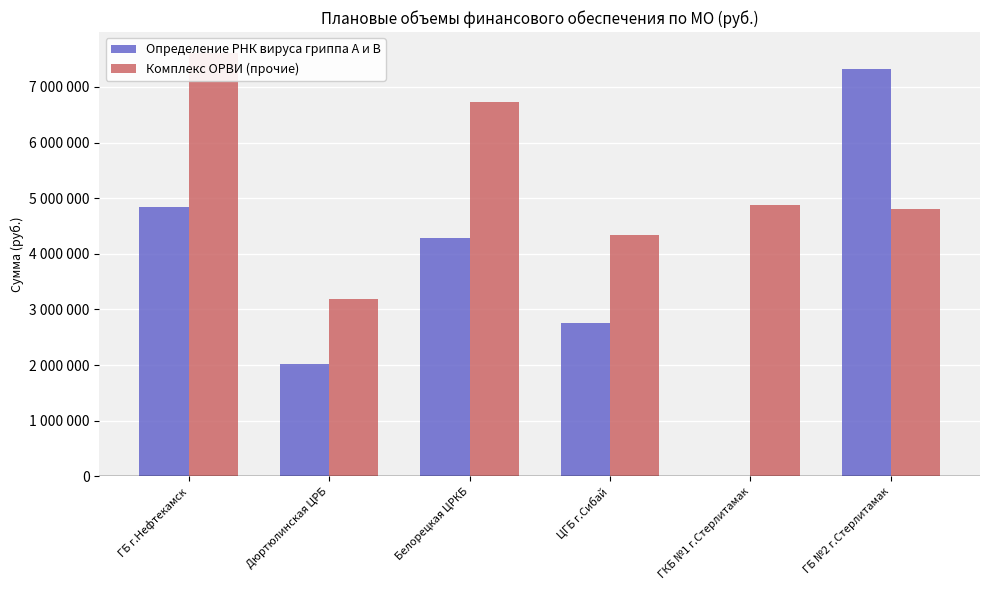

Is the value of Комплекс ОРВИ (прочие) at ЦГБ г.Сибай greater than the value of Определение РНК вируса гриппа A и В at ЦГБ г.Сибай?

Yes